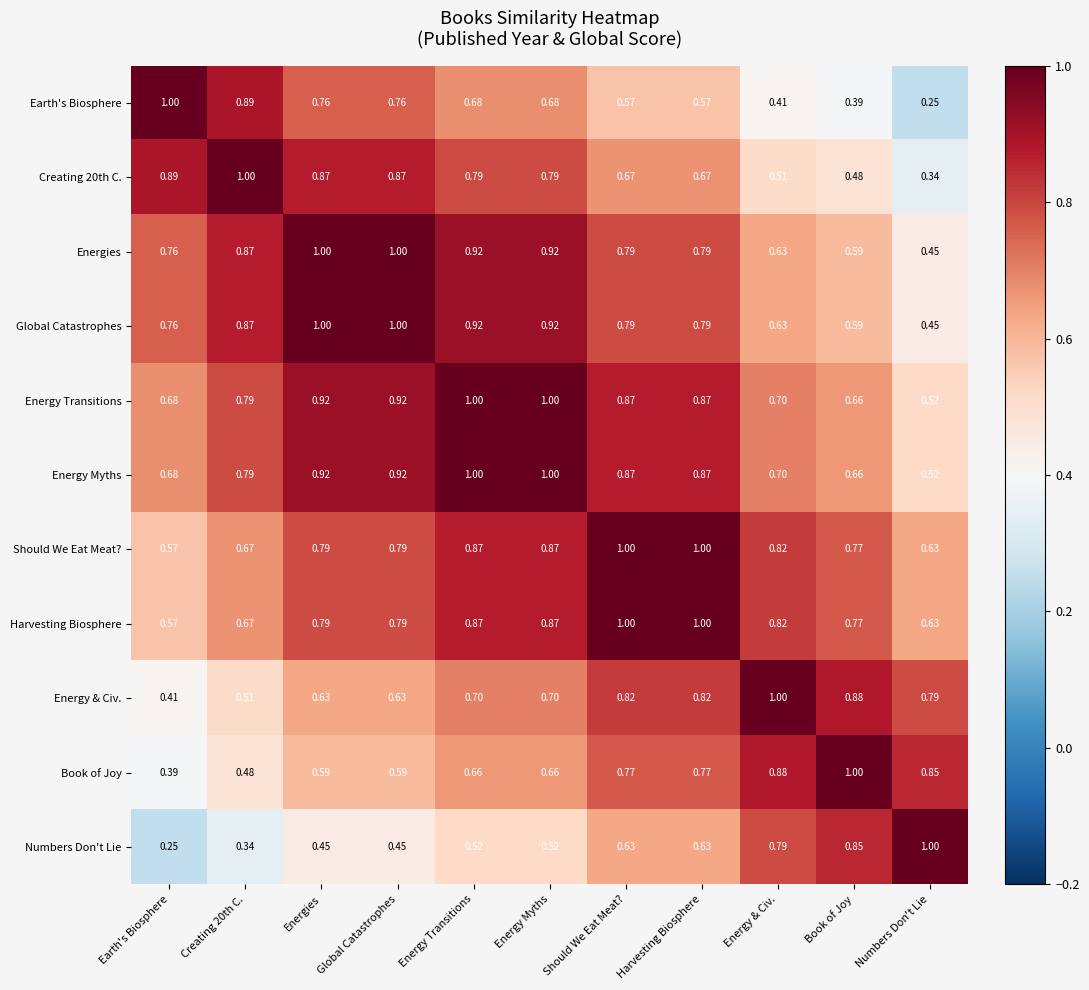

How many data points does each series have?

11